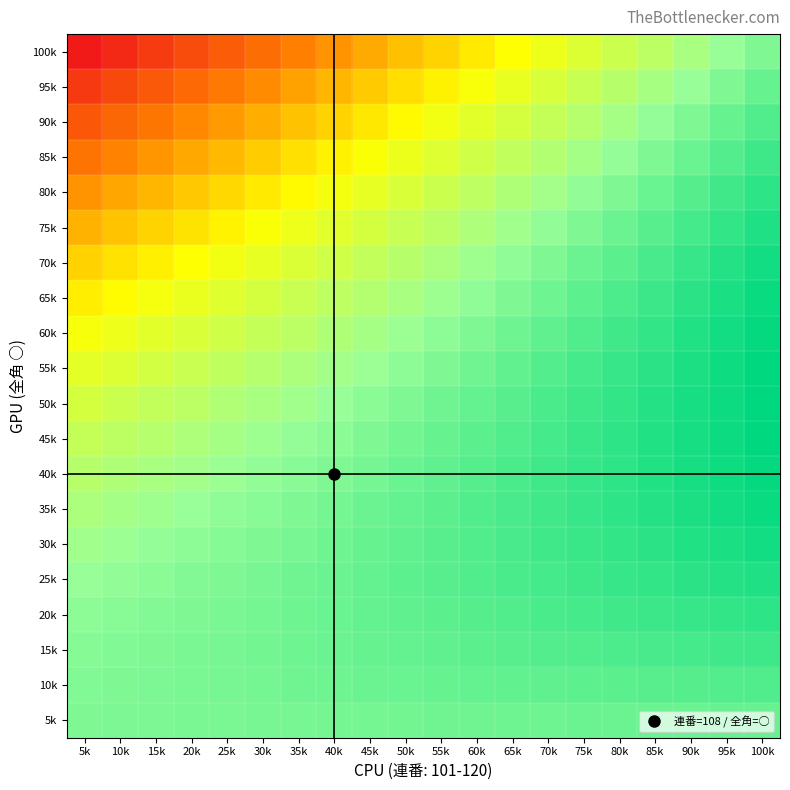

What is the greatest value displayed?

5.0